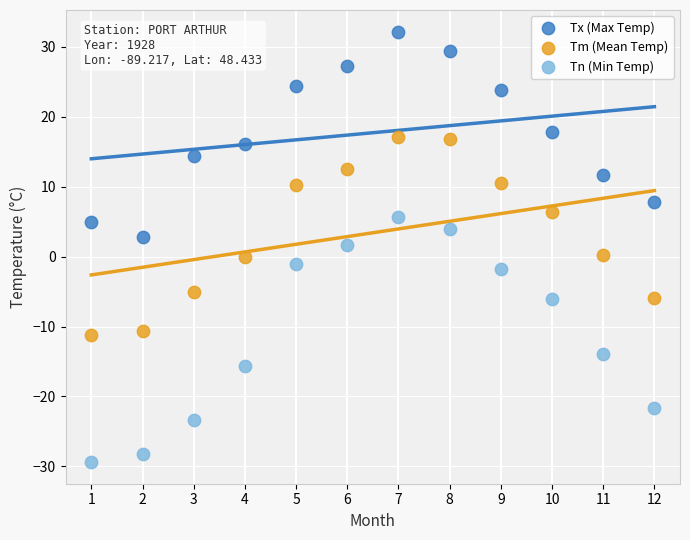

Which series has the largest Y range (max minus min)?

Tn (Min Temp)